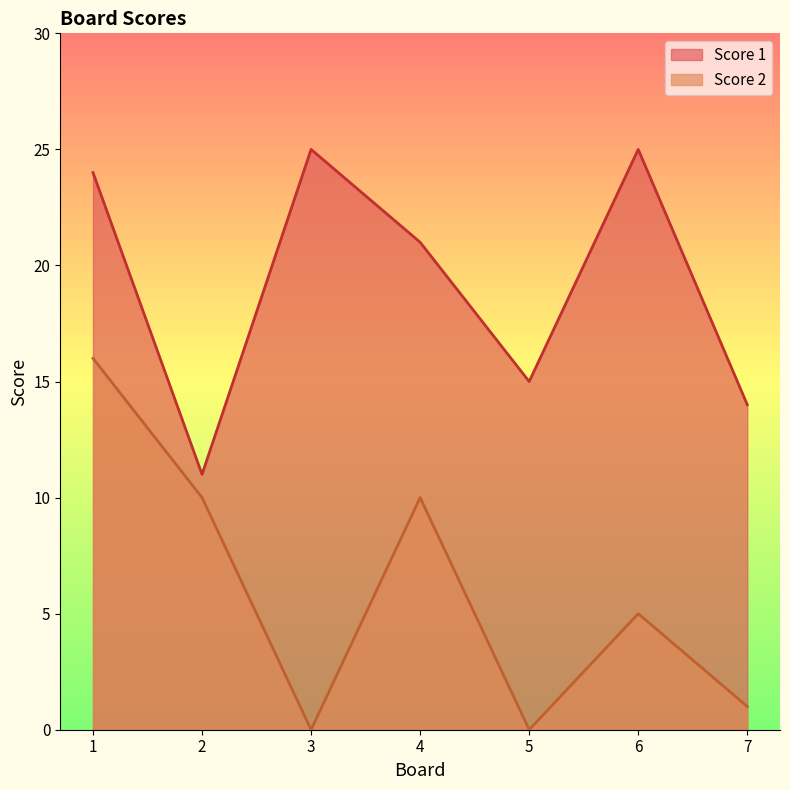

What are all the series names shown in the legend?

Score 1, Score 2